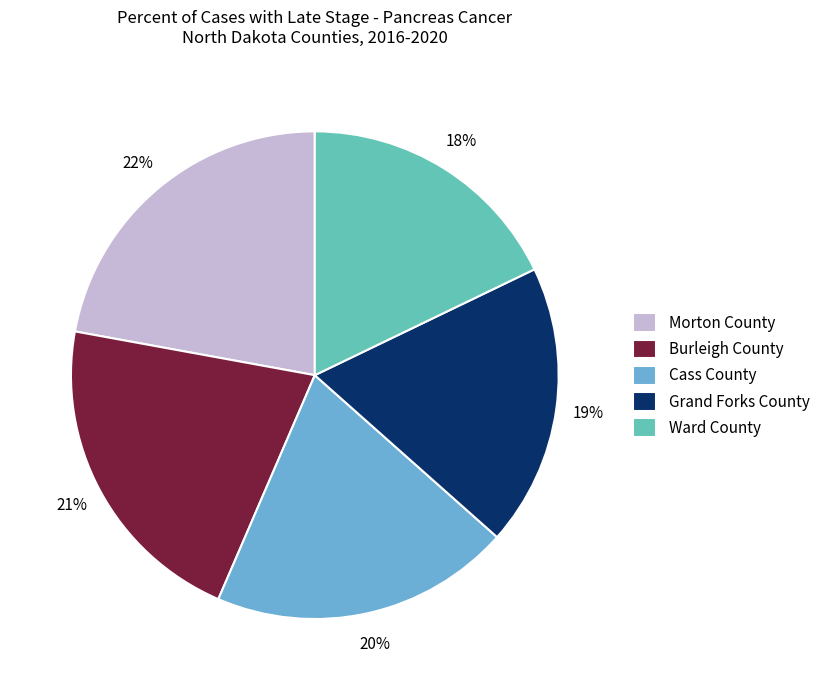

Between Morton County and Cass County, which is larger?

Morton County